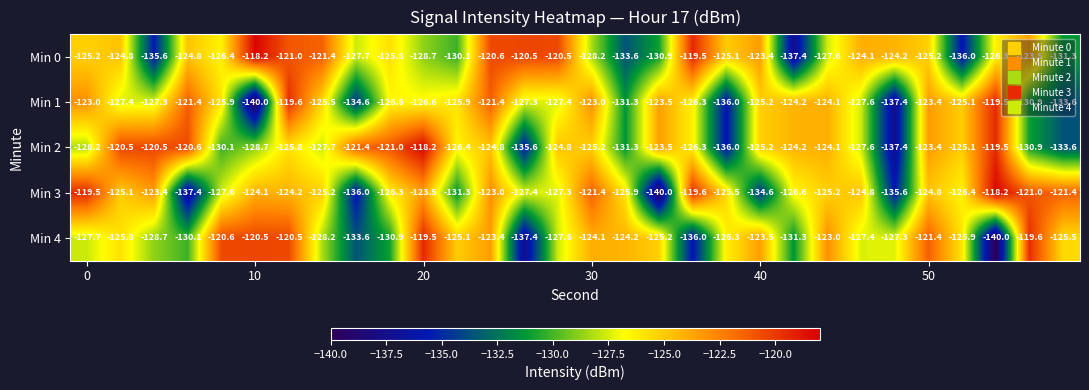

What is the average value of the Min 2 series?

-126.3